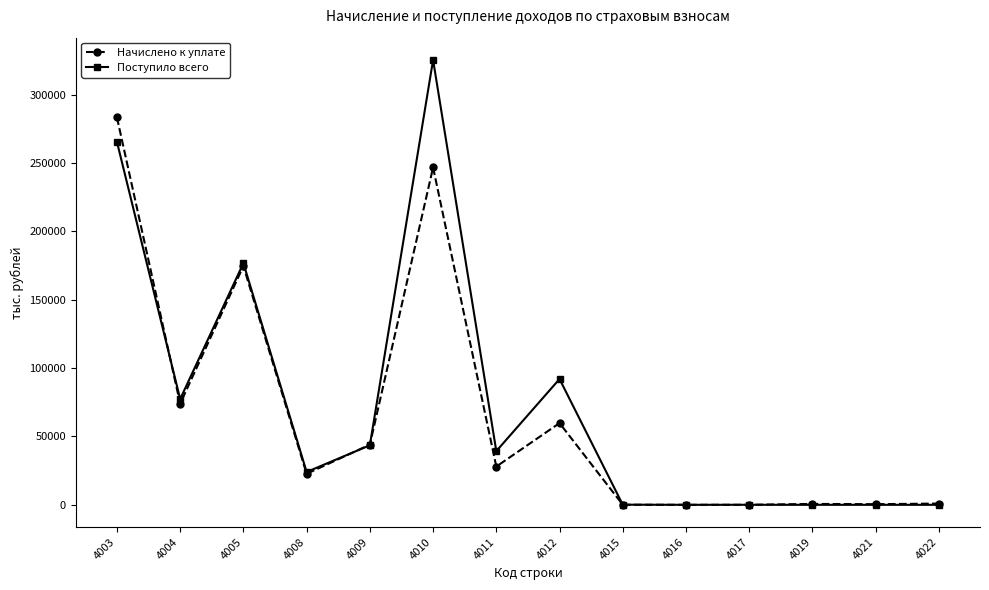

The Начислено к уплате series shows 111164 at 4003. True or false?

False